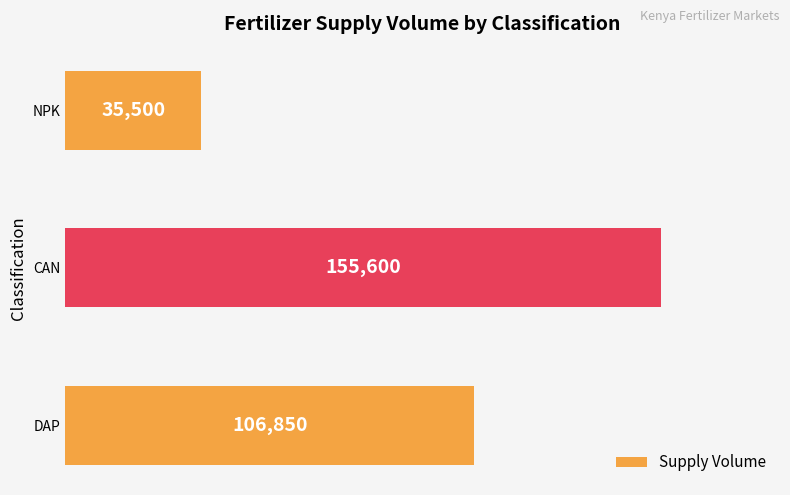

Is it true that the value at DAP is 106850?

True